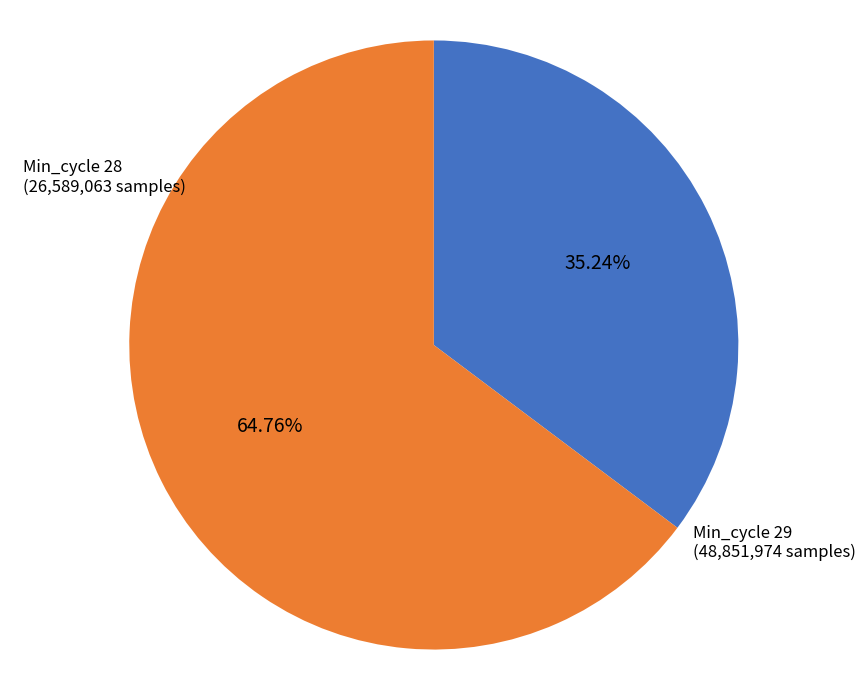

Do Min_cycle 29 and Min_cycle 28 together represent more than half of the pie?

Yes